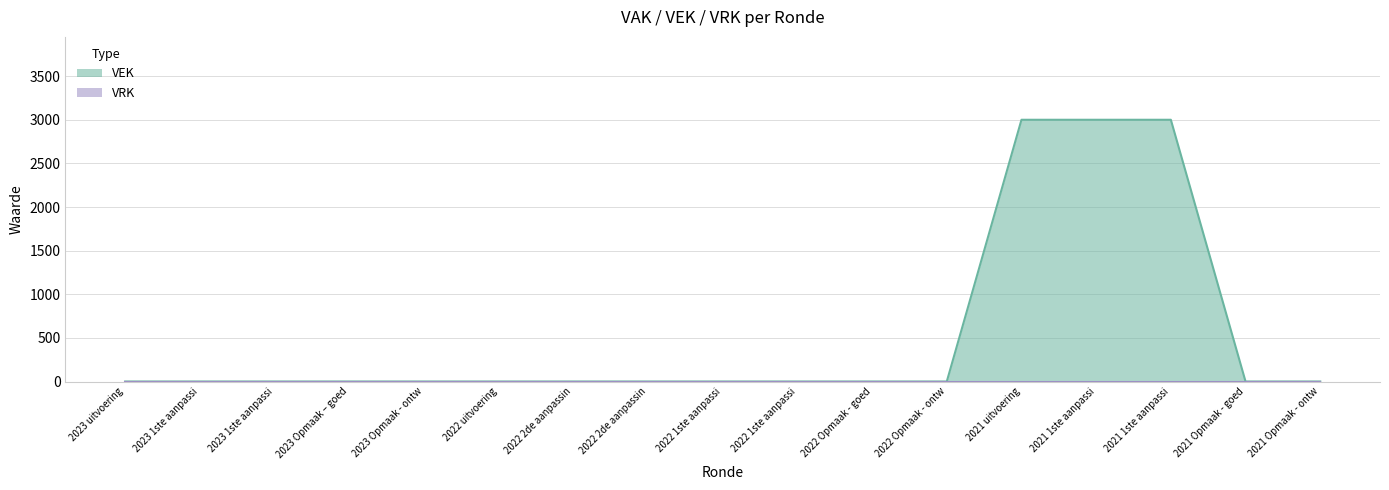

Rank the categories by value from lowest to highest.

2023 uitvoering, 2023 1ste aanpassi, 2023 1ste aanpassi, 2023 Opmaak – goed, 2023 Opmaak - ontw, 2022 uitvoering, 2022 2de aanpassin, 2022 2de aanpassin, 2022 1ste aanpassi, 2022 1ste aanpassi, 2022 Opmaak - goed, 2022 Opmaak - ontw, 2021 Opmaak - goed, 2021 Opmaak - ontw, 2021 uitvoering, 2021 1ste aanpassi, 2021 1ste aanpassi